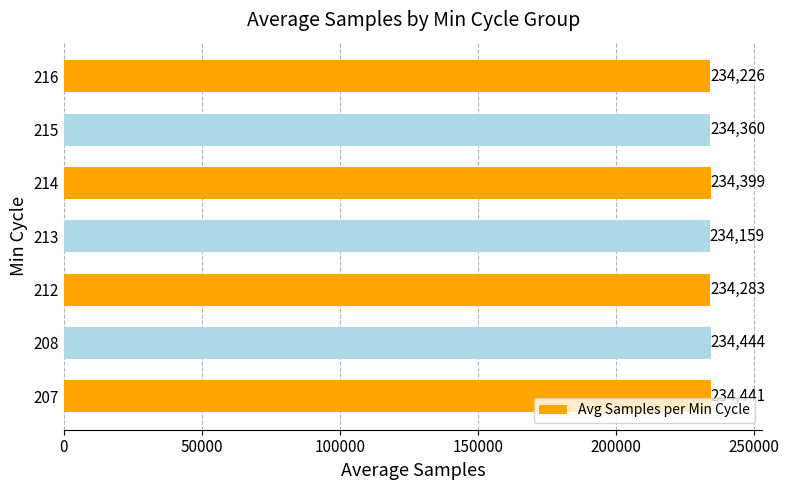

Which category has the highest value across all series?

208